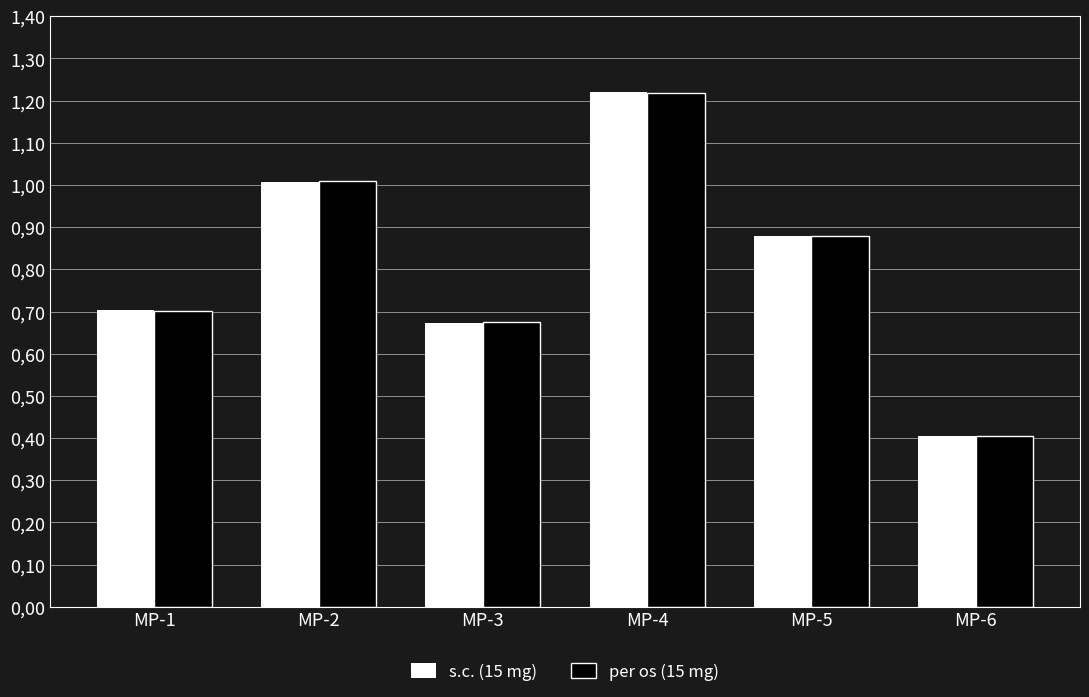

Are the bars horizontal?

No